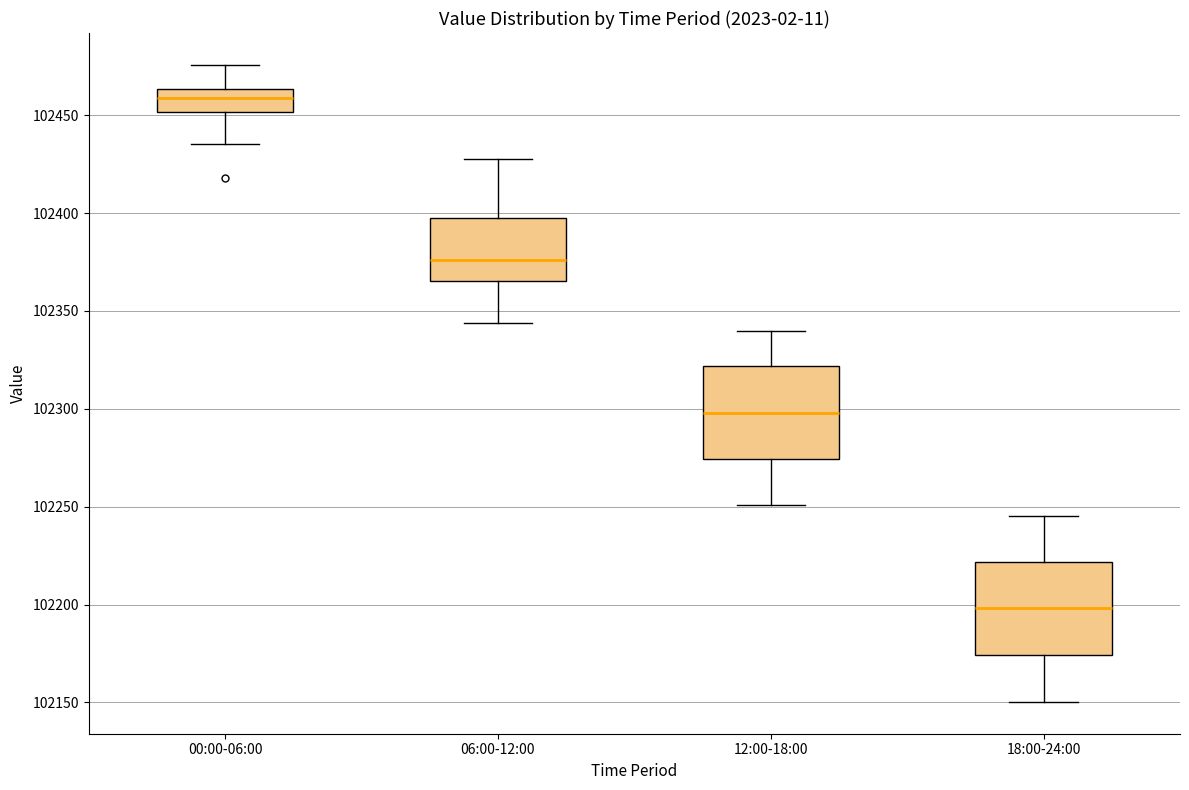

Which box's median line is the lowest?

18:00-24:00